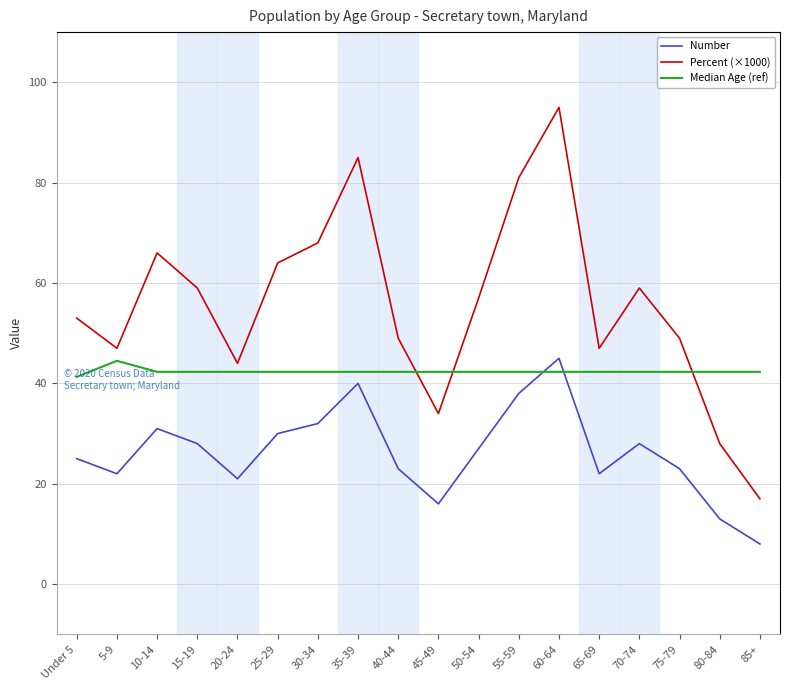

Where is the first local maximum for Percent (×1000)?

10-14